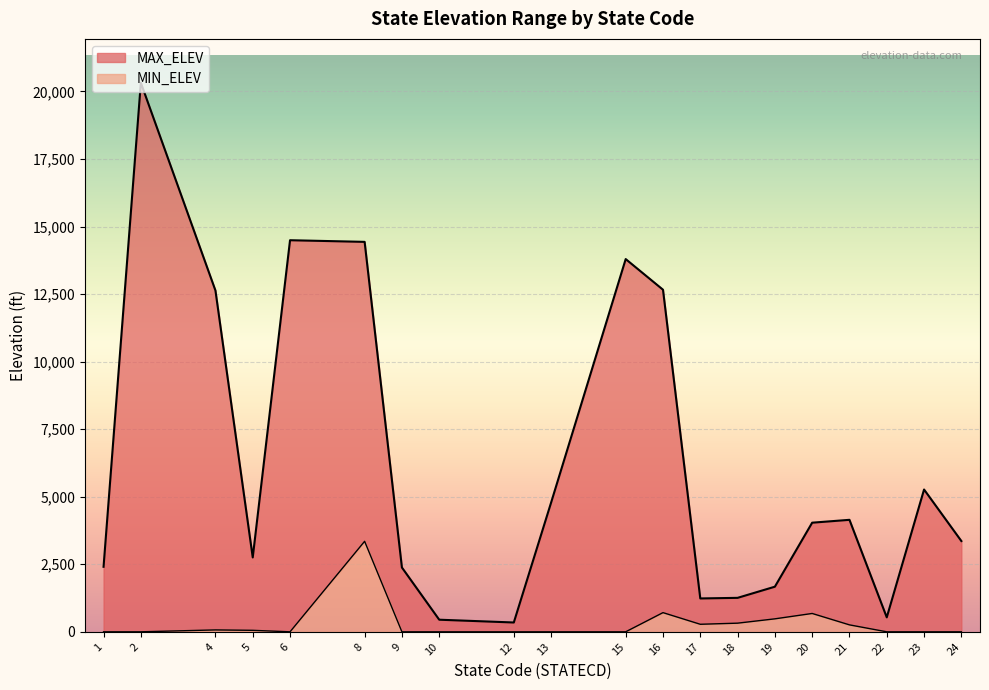

The MAX_ELEV series shows 1607 at 20. True or false?

False